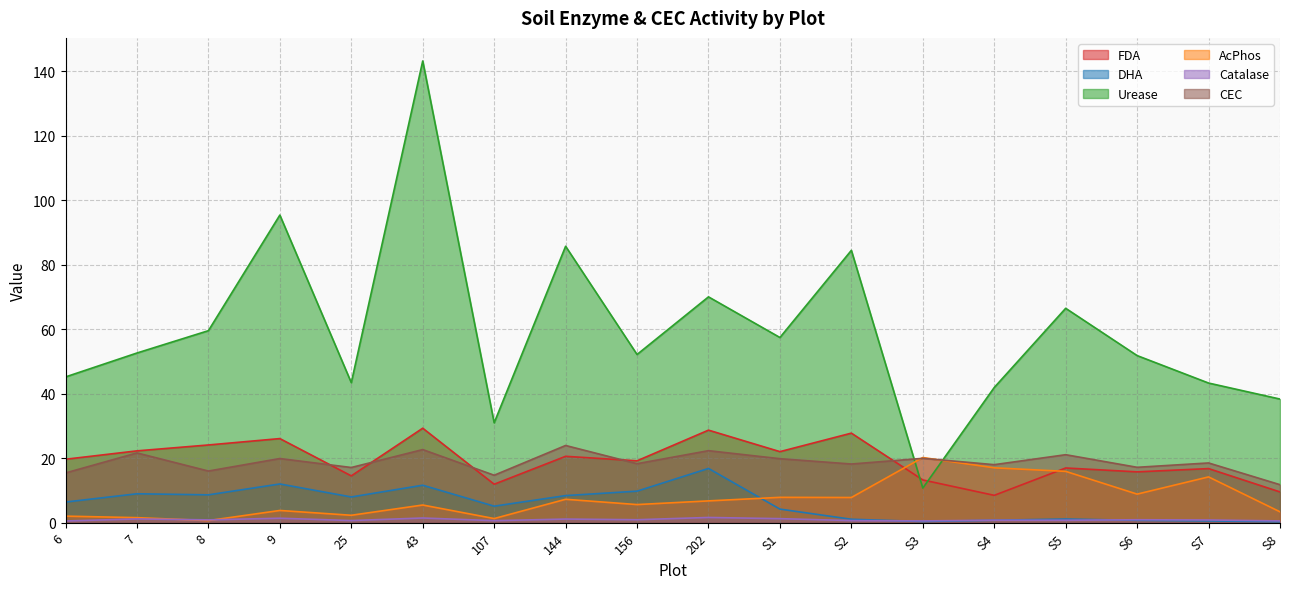

The Catalase series shows 1.4 at 43. True or false?

True